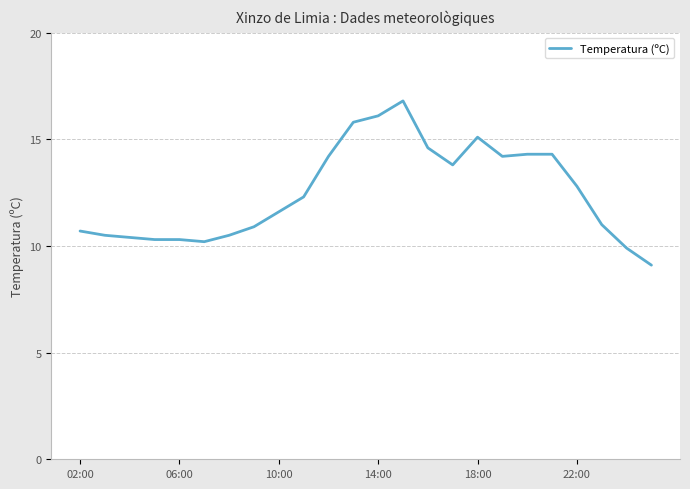

What is the difference between the maximum and minimum values?

7.7